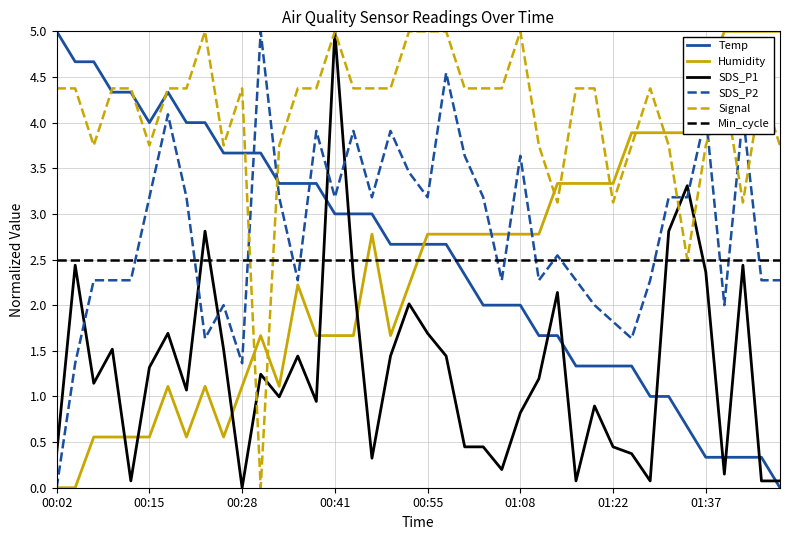

Which series has the largest total across all categories?

Signal